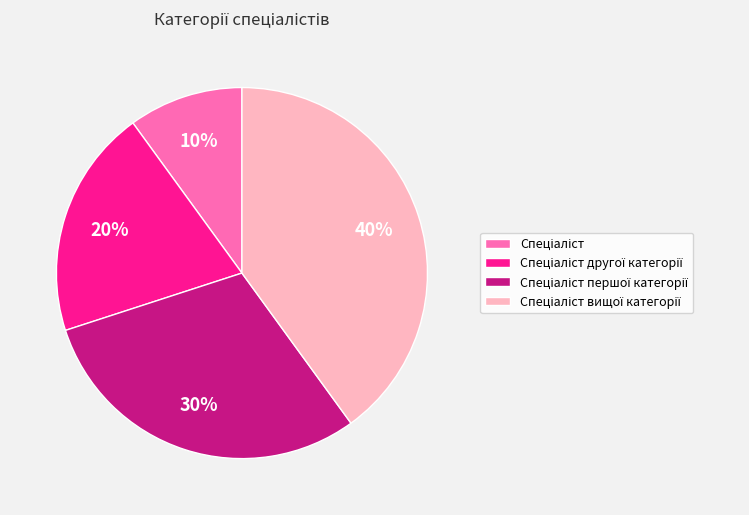

To the nearest percent, what is the average slice percentage?

25%